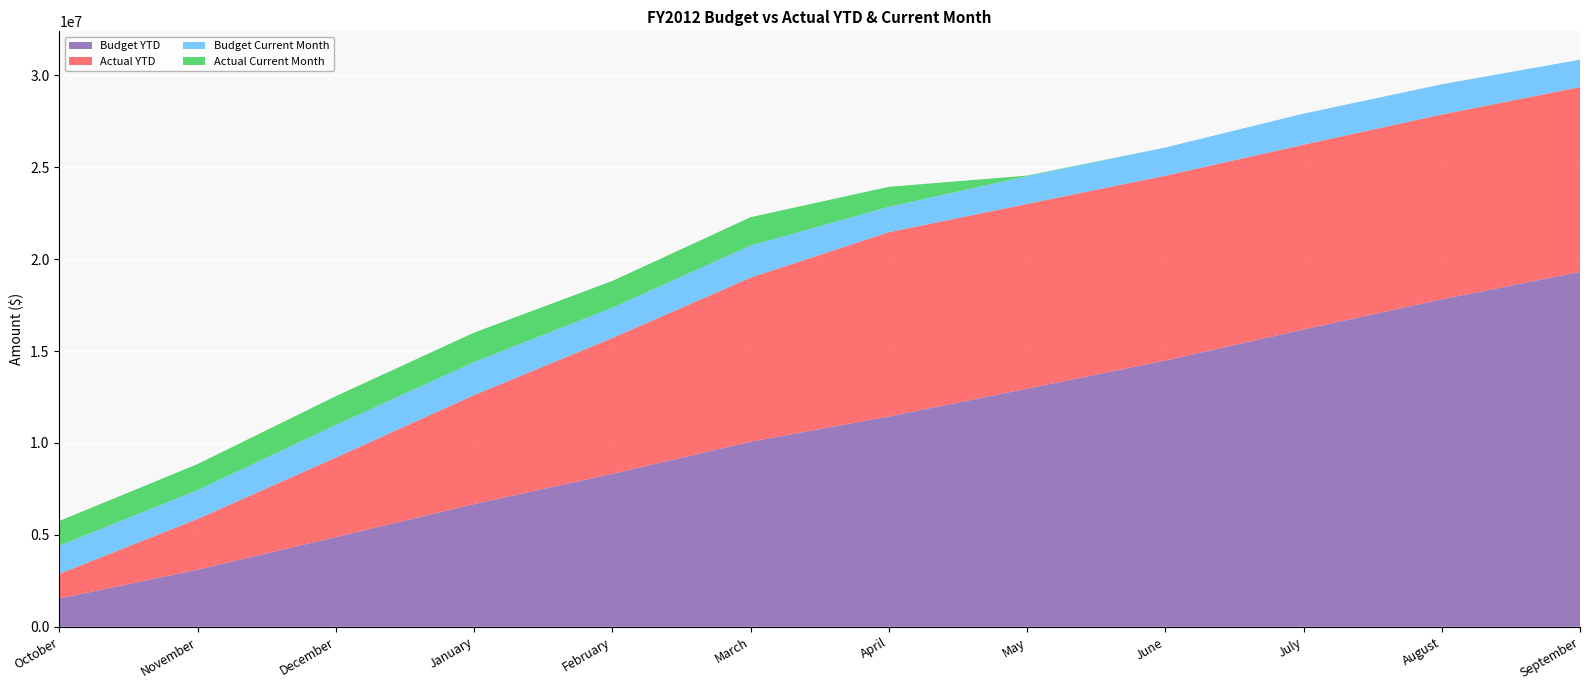

Reading left to right, transcribe all the data shown in this chart.

Budget YTD: 1537364.0	3107146.9	4877852.9	6673646.6	8320225.8	10064565.9	11441258.1	12951427.0	14485195.1	16173000.0	17815442.8	19306264.0
Actual YTD: 1340604.0	2756673.0	4326131.0	5929185.0	7386962.0	8928865.0	10021886.0	10052356.0	10052709.0	10052709.0	10052709.0	10052709.0
Budget Current Month: 1537364.0	1569782.8	1770706.0	1795793.7	1646579.2	1744340.2	1376692.1	1510168.9	1533768.1	1687804.9	1642442.8	1490821.2
Actual Current Month: 1340604.0	1416069.0	1569458.0	1603054.0	1457777.0	1541903.0	1093021.0	30470.0	353.0	0.0	0.0	0.0